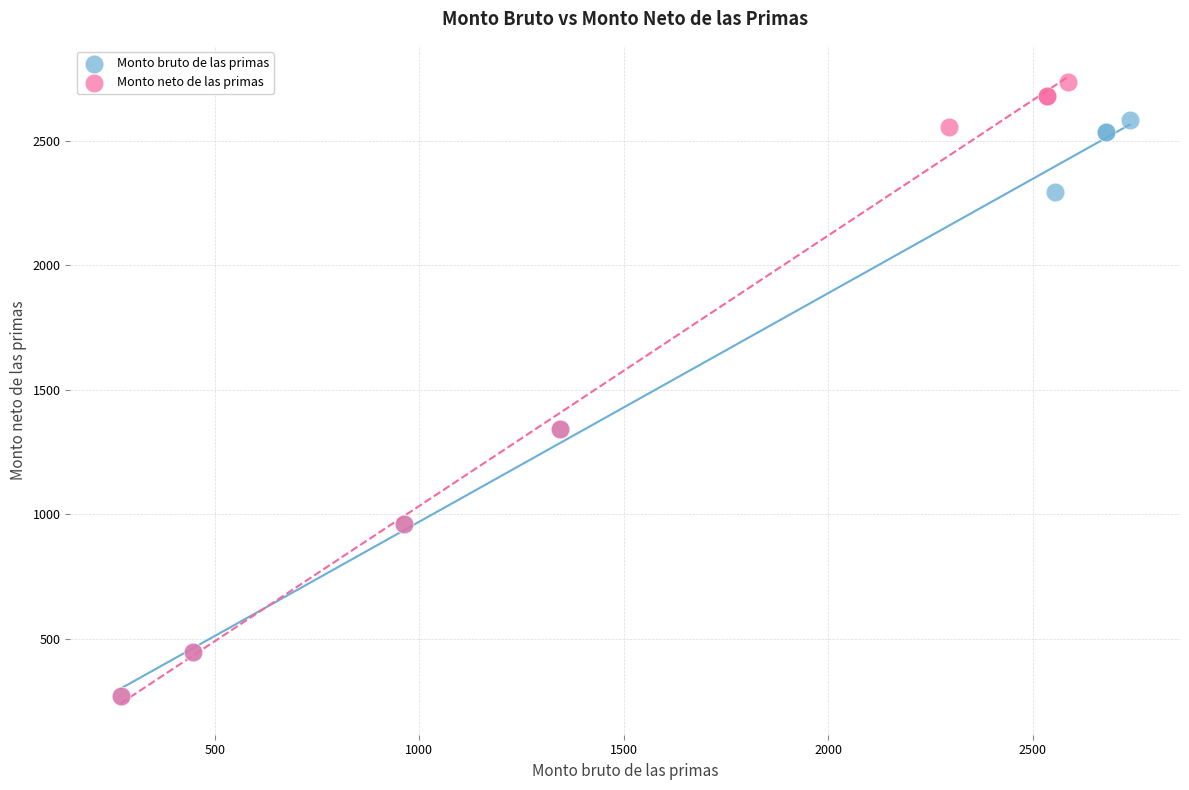

Which series contains the highest Y value?

Monto neto de las primas